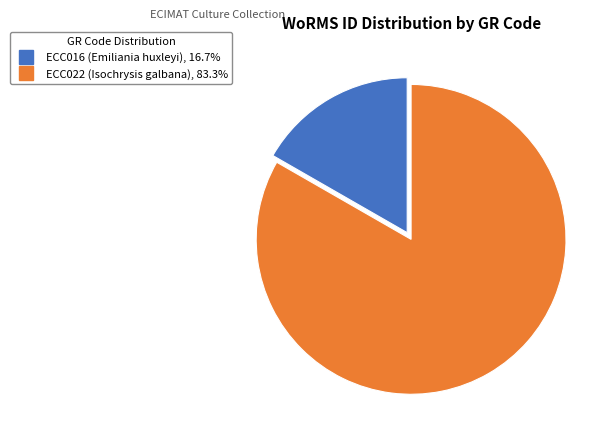

What is the largest slice in the pie chart?

ECC022